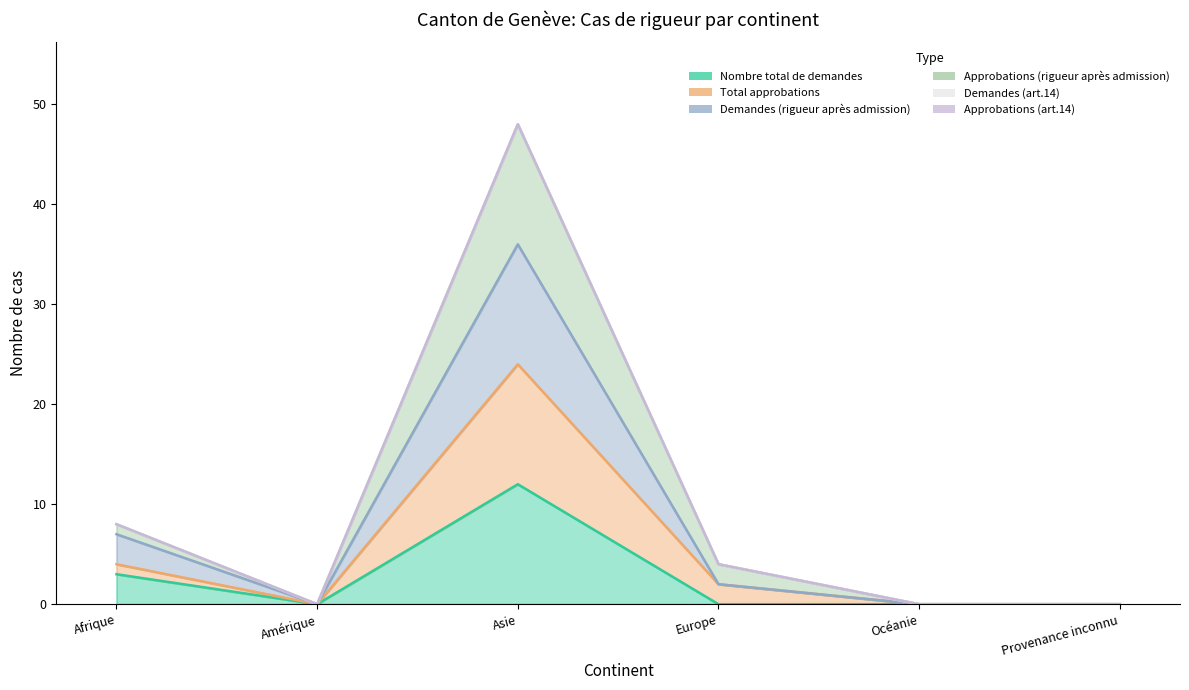

How many interior local peaks does the Approbations (rigueur après admission) series have?

1